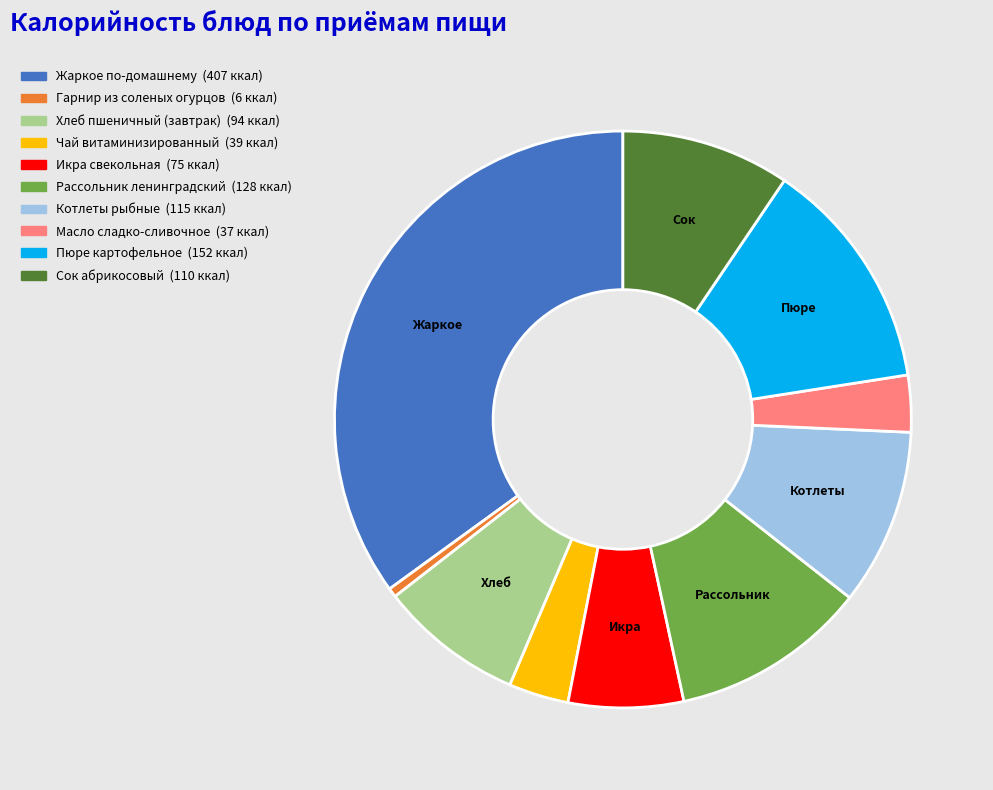

Do Рассольник ленинградский and Гарнир из соленых огурцов together represent more than half of the pie?

No